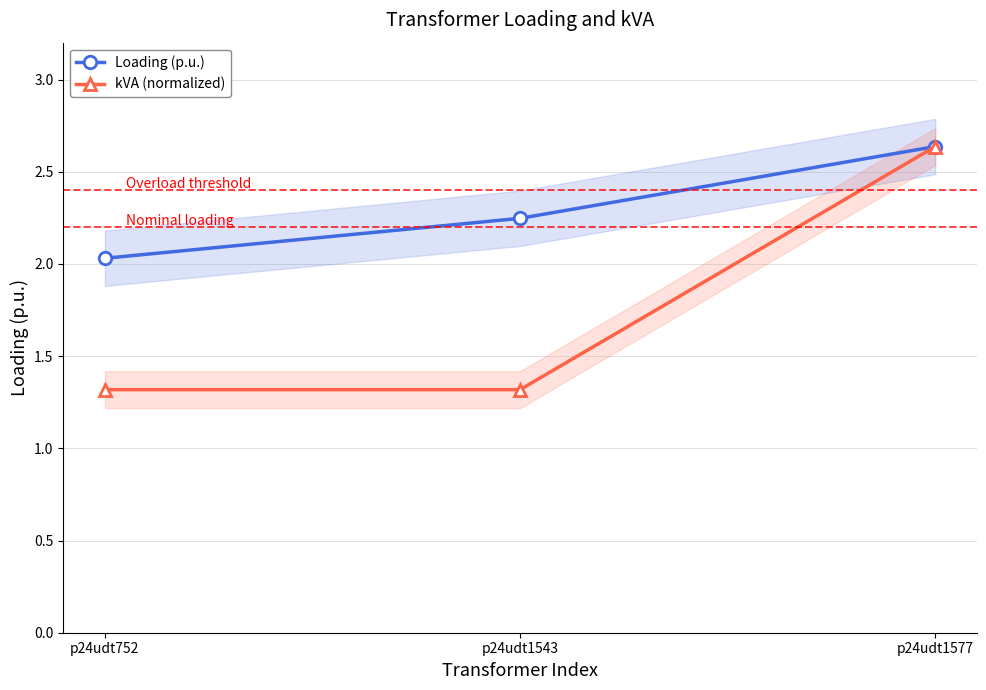

Where is Loading (p.u.) nearest to the value 2?

p24udt752